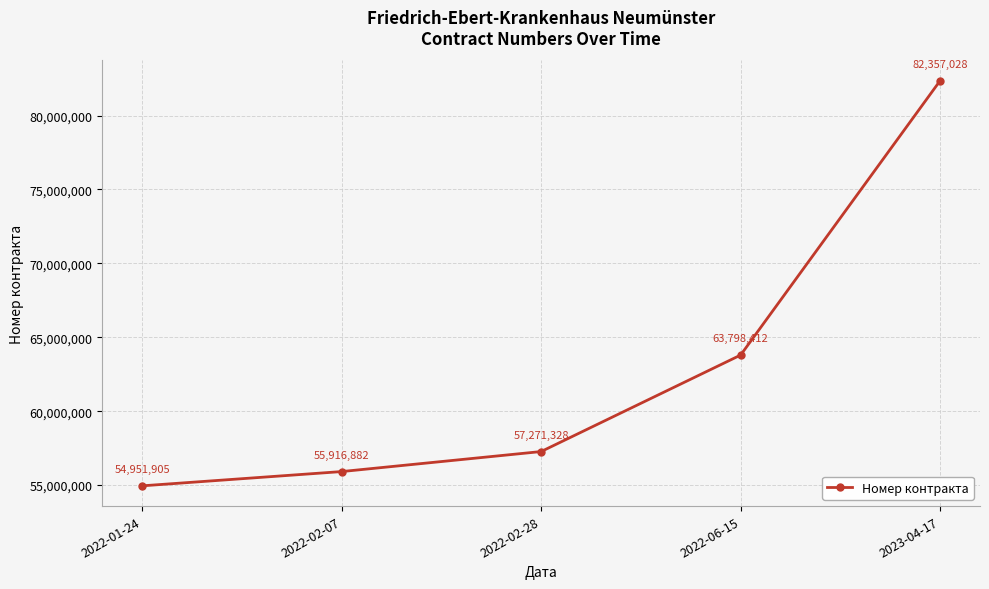

What is the label of the 4th point from the left?

2022-06-15